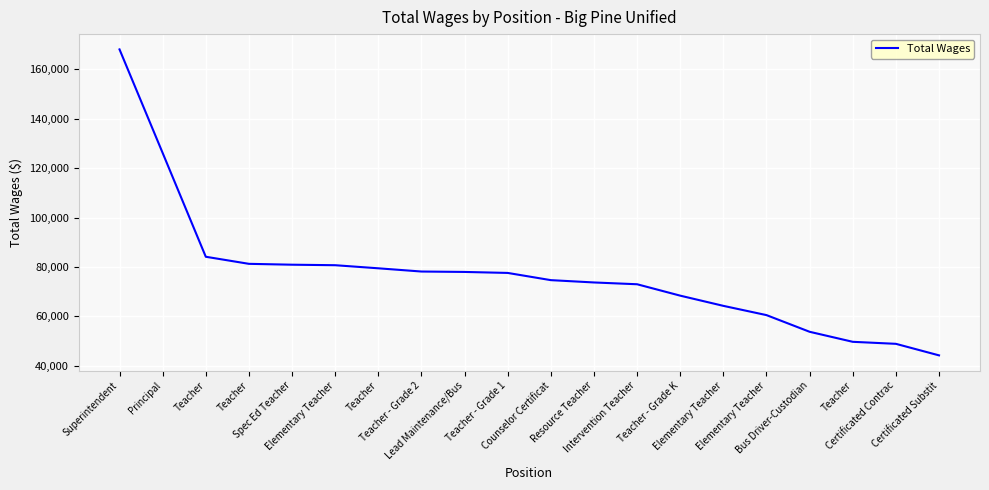

What is the change in value from Principal to Lead Maintenance/Bus?

-48183